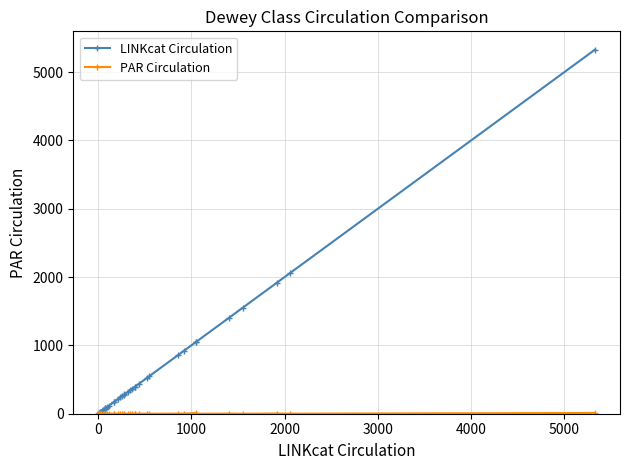

What are all the series names shown in the legend?

LINKcat Circulation, PAR Circulation